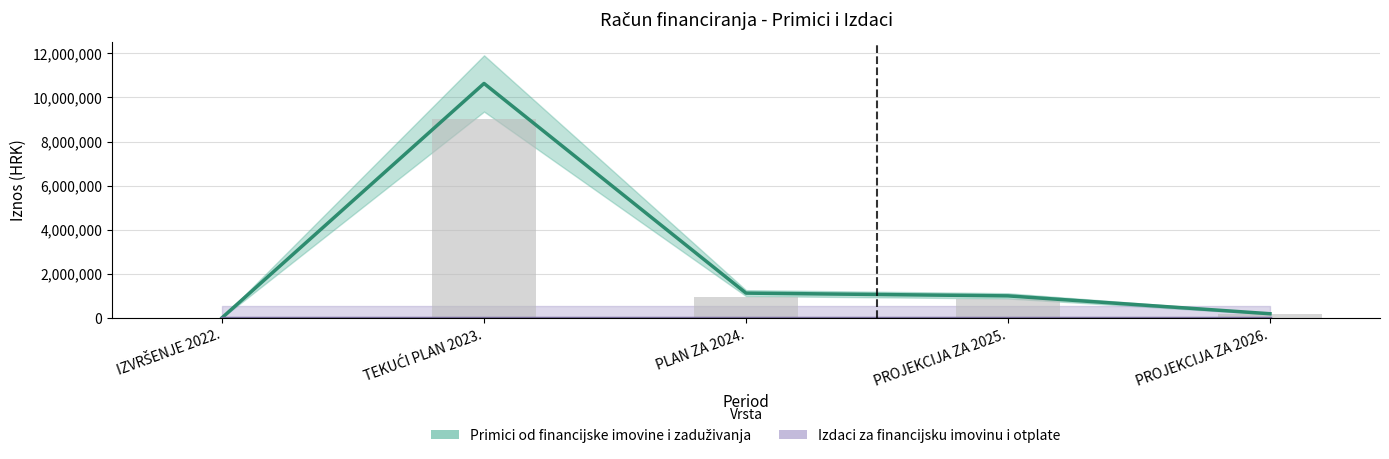

List the labels in order of value, largest first.

TEKUĆI PLAN 2023., PLAN ZA 2024., PROJEKCIJA ZA 2025., PROJEKCIJA ZA 2026., IZVRŠENJE 2022.